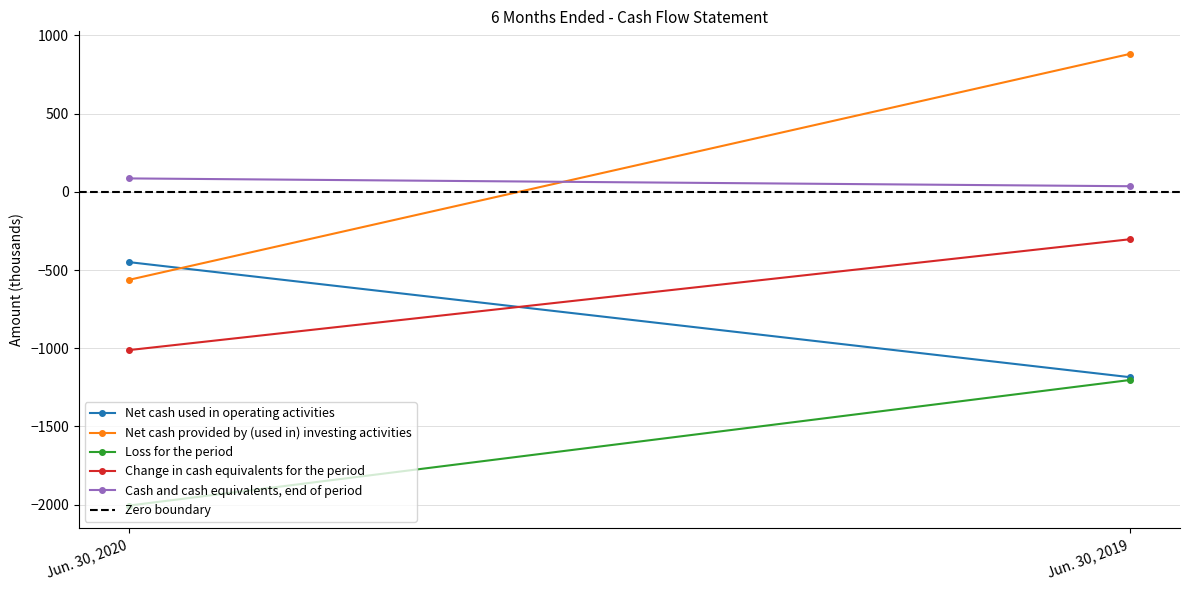

The Change in cash equivalents for the period series shows -1012 at Jun. 30, 2020. True or false?

True